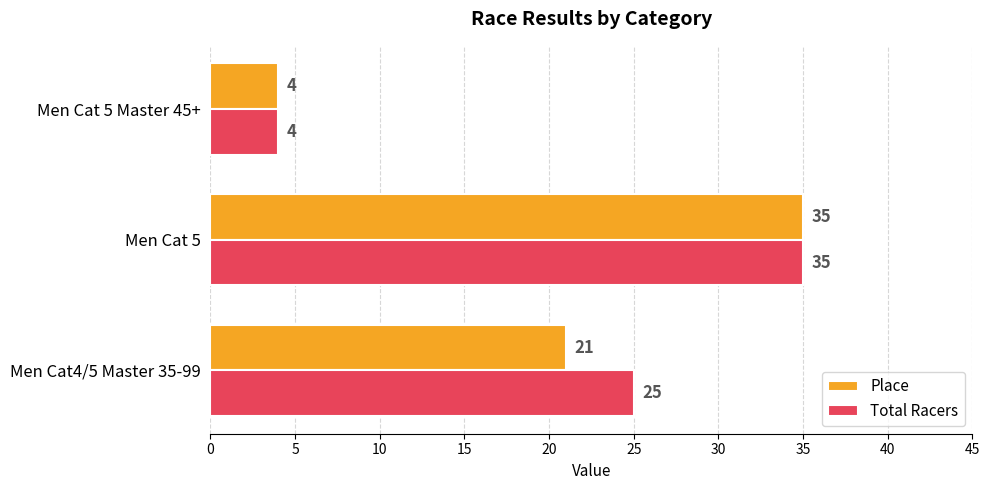

Count the number of data series in this chart.

2